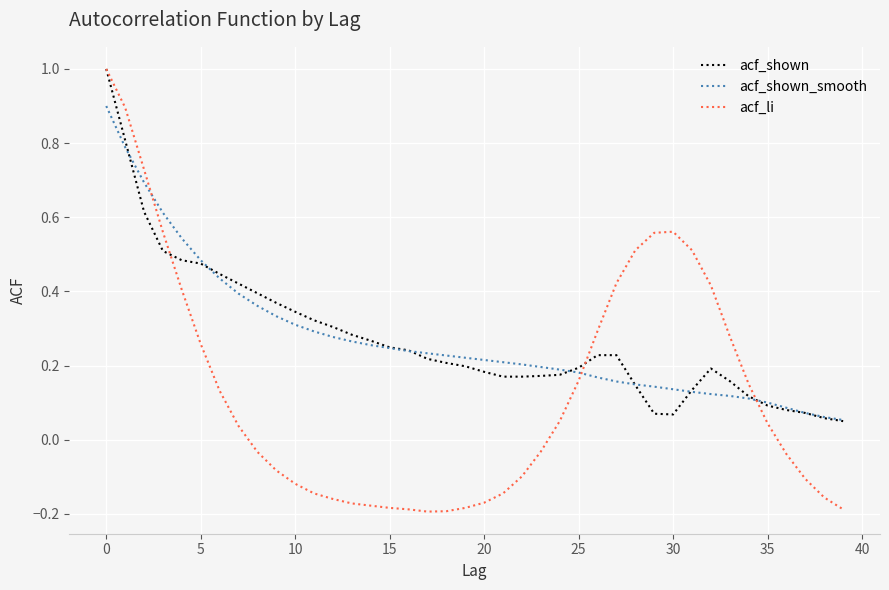

What is the greatest value displayed?

1.0